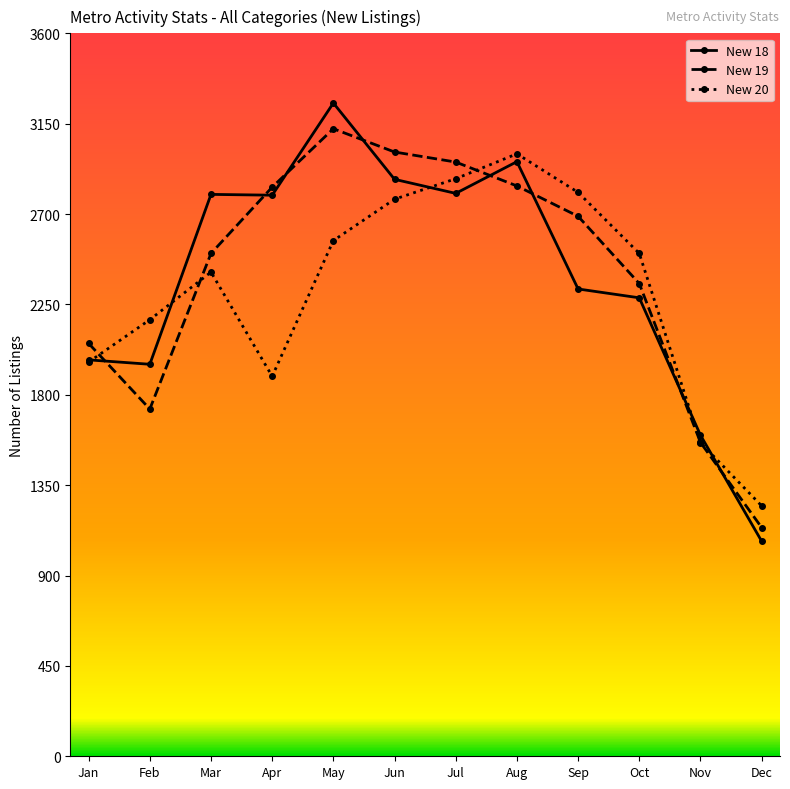

How many interior local peaks does the New 20 series have?

2